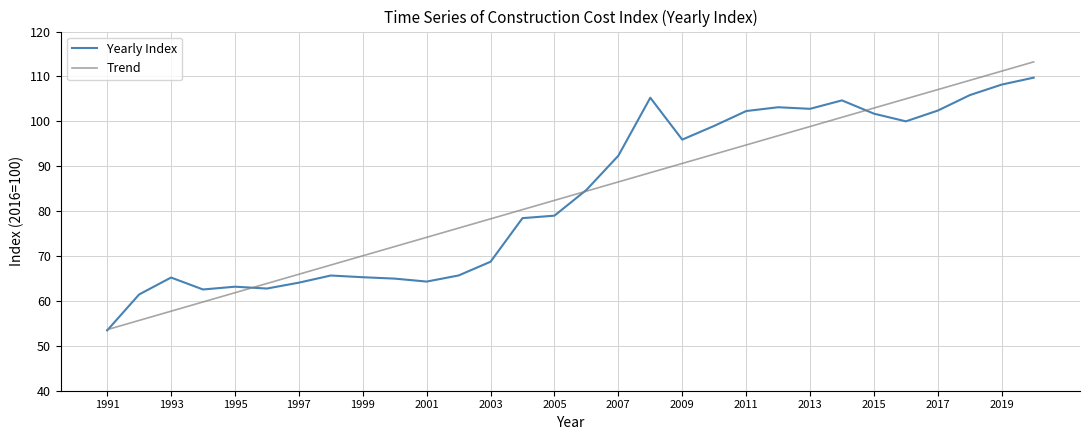

What is the minimum value for Yearly Index?

53.4